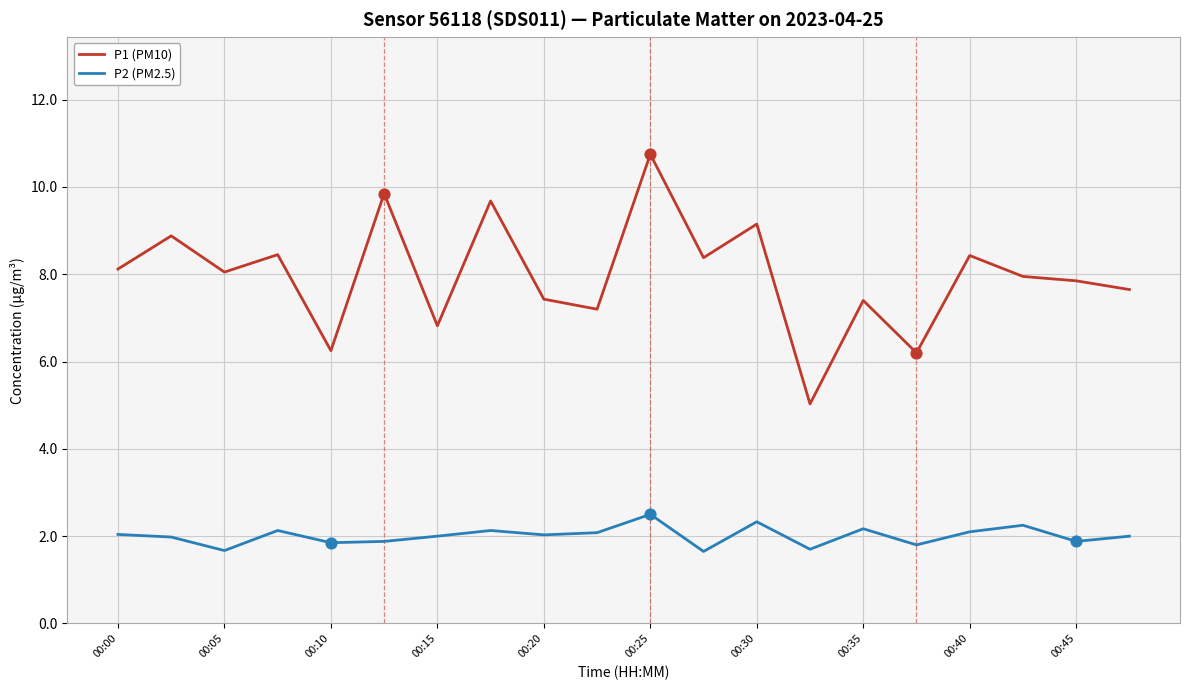

Which series has the largest total across all categories?

P1 (PM10)